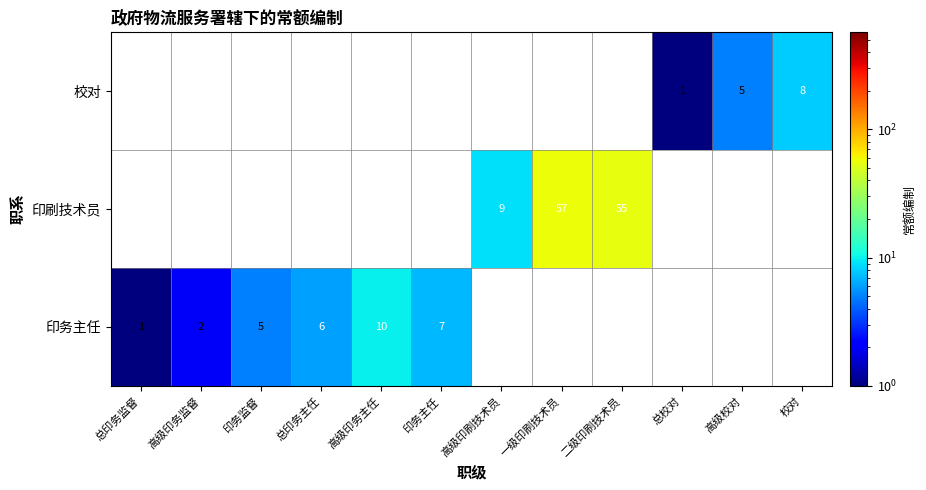

The 印刷技术员 series shows 55.0 at 二级印刷技术员. True or false?

True